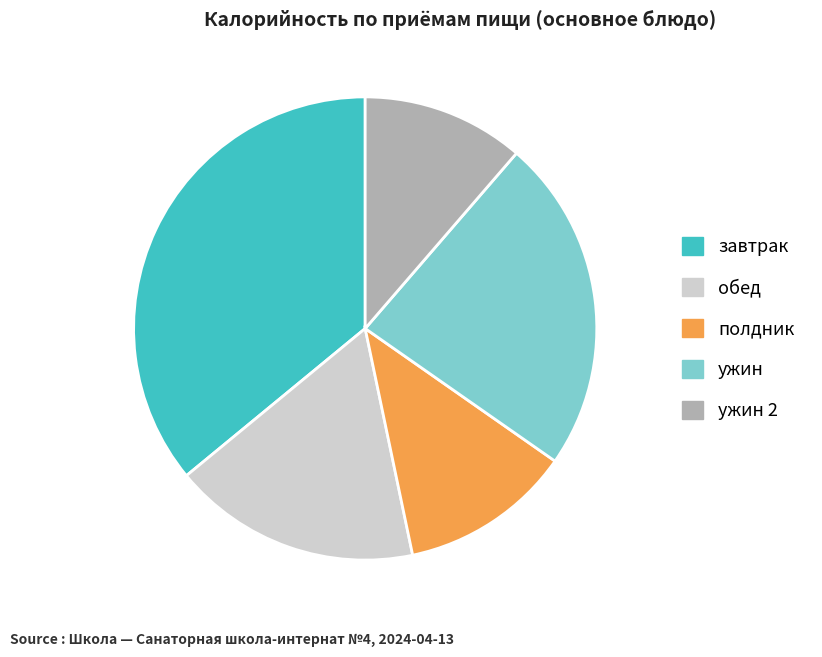

How many segments does this pie chart have?

5